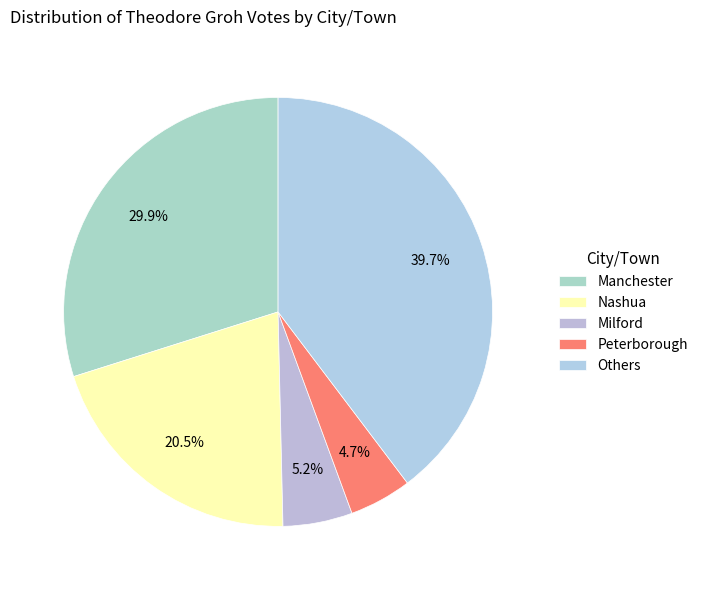

How much of the chart is everything except Peterborough?

95.3%